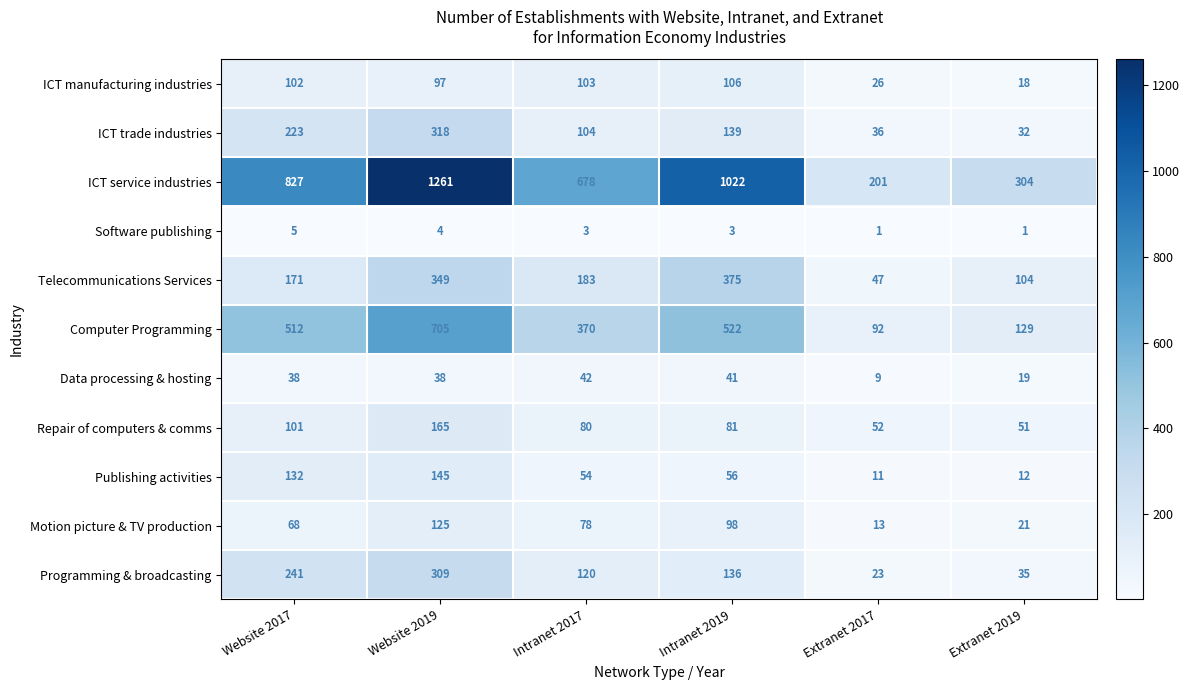

Which series changed the most between Website 2017 and Website 2019?

ICT service industries